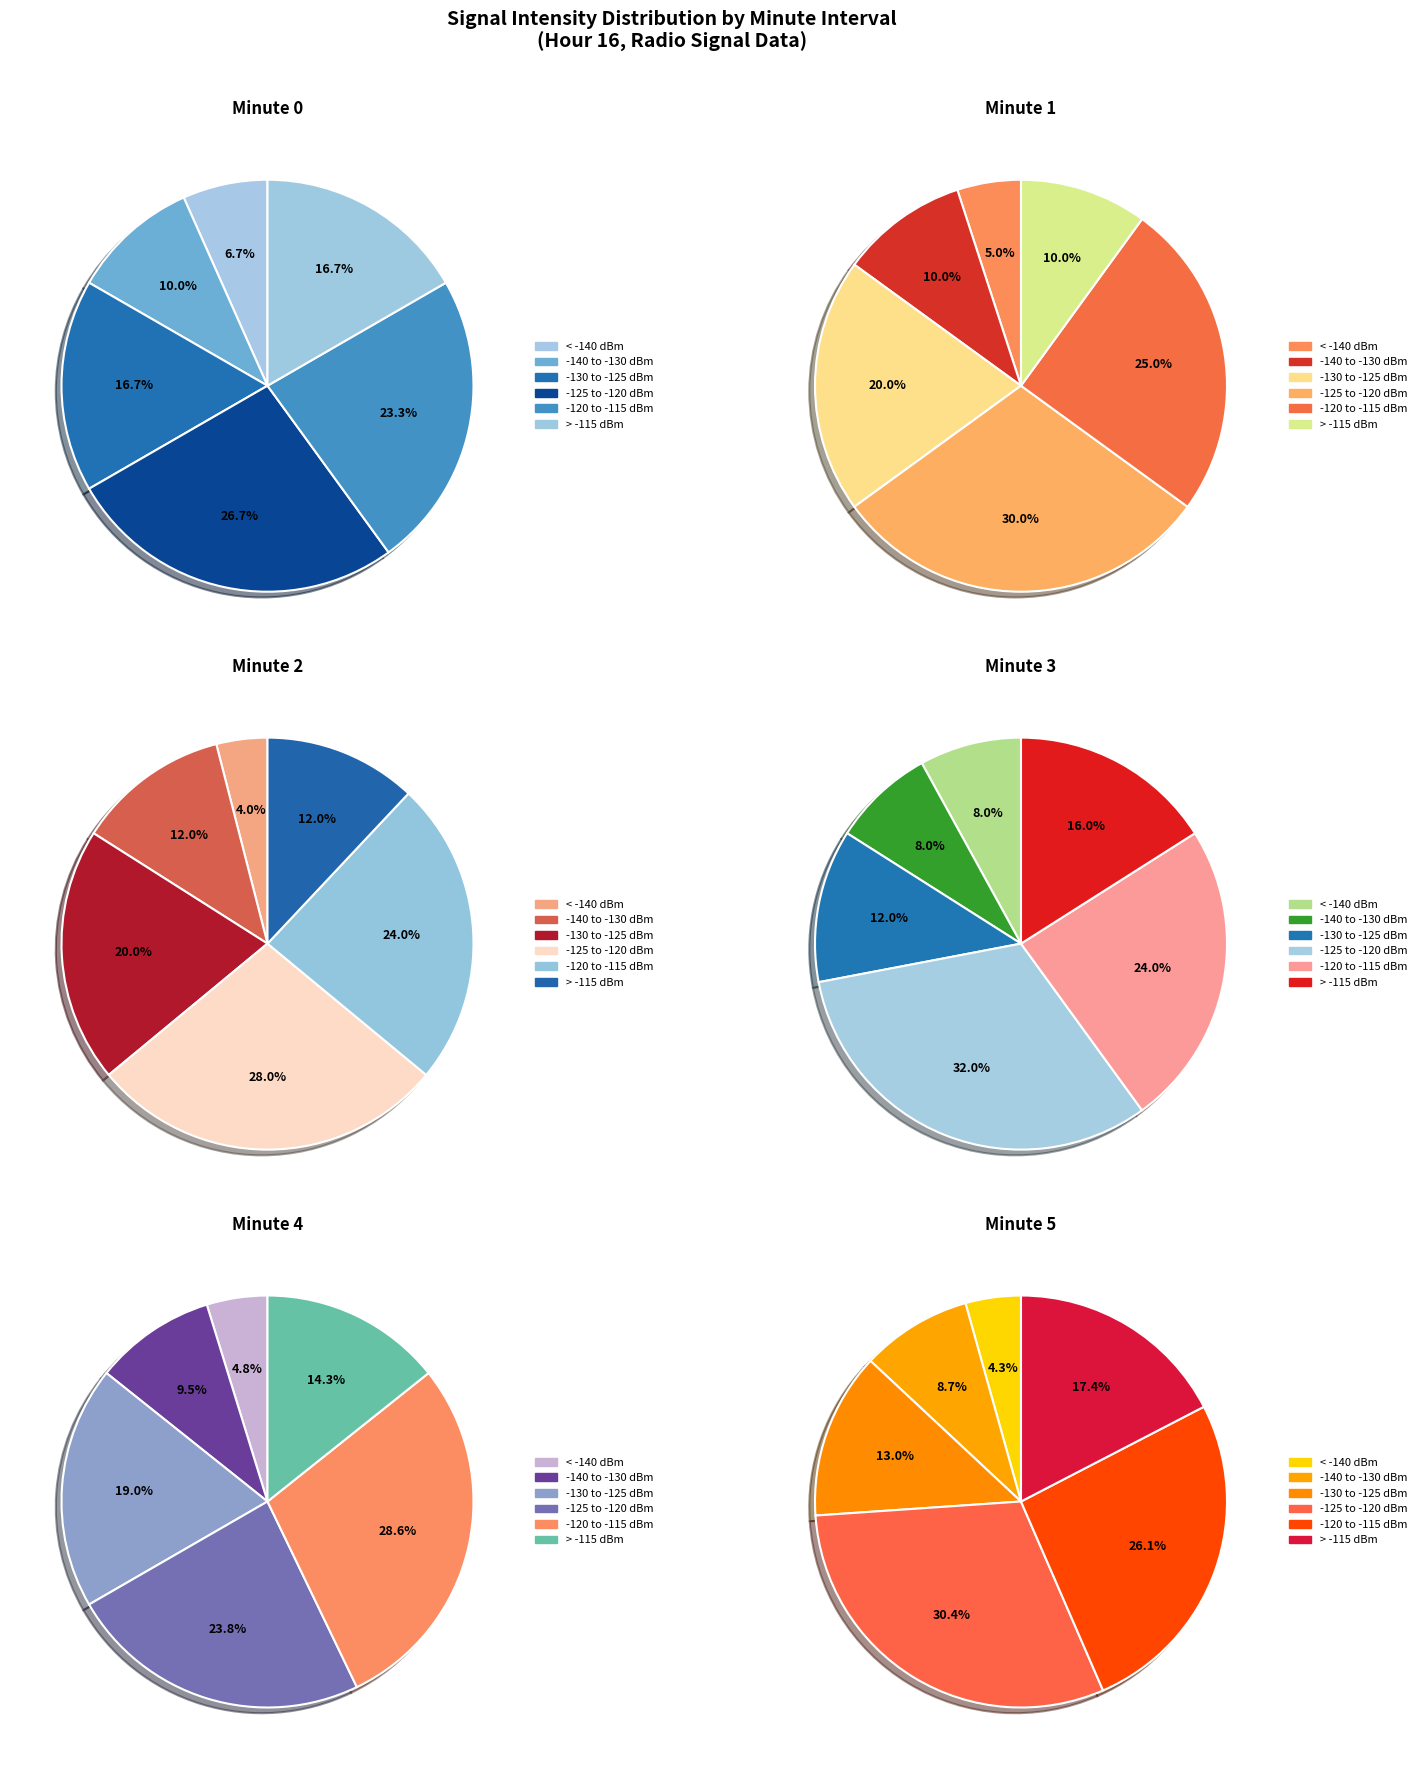

To the nearest percent, what is the difference between the largest and smallest slice percentages?

20%